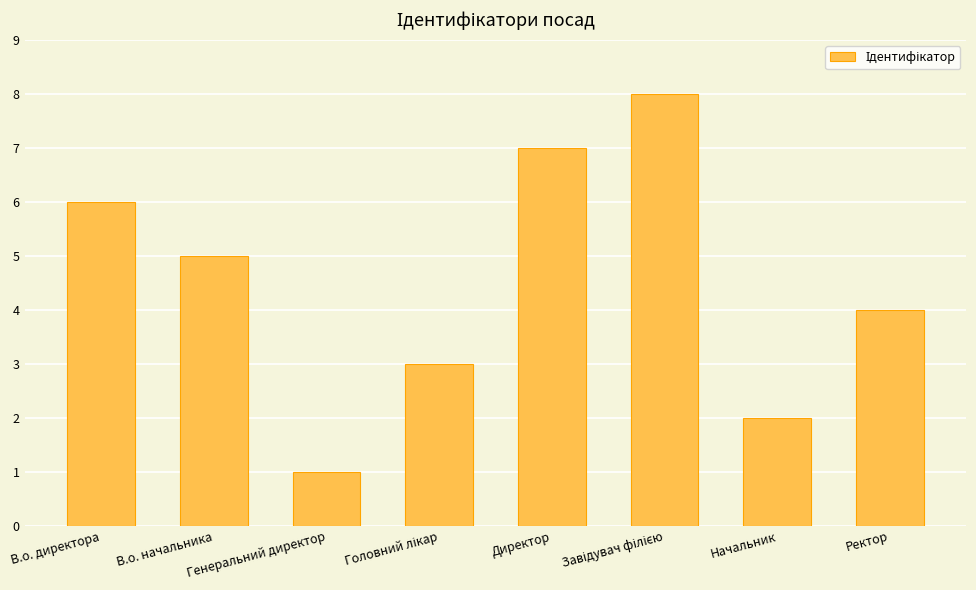

True or false: the data shows 7 at Директор.

True